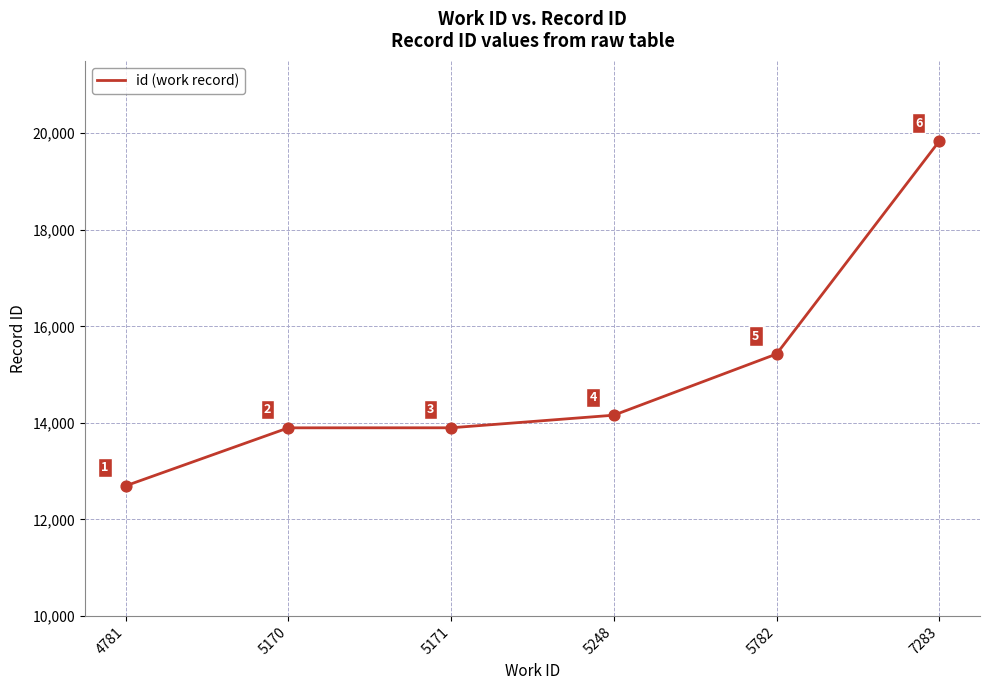

Approximately how many times larger is the value at 5170 compared to 5171?

1.0